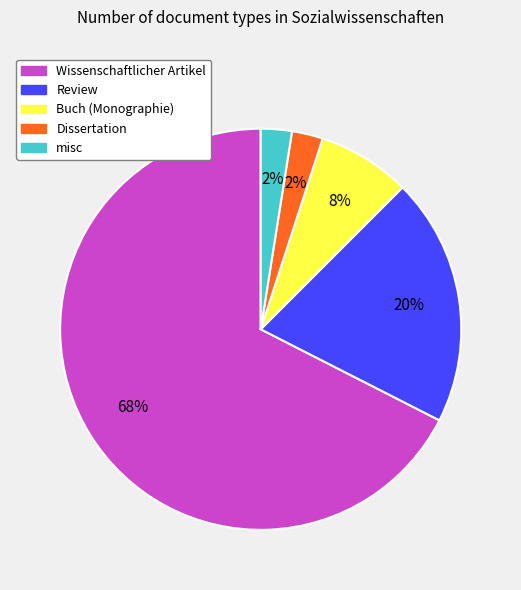

What is the largest slice in the pie chart?

Wissenschaftlicher Artikel